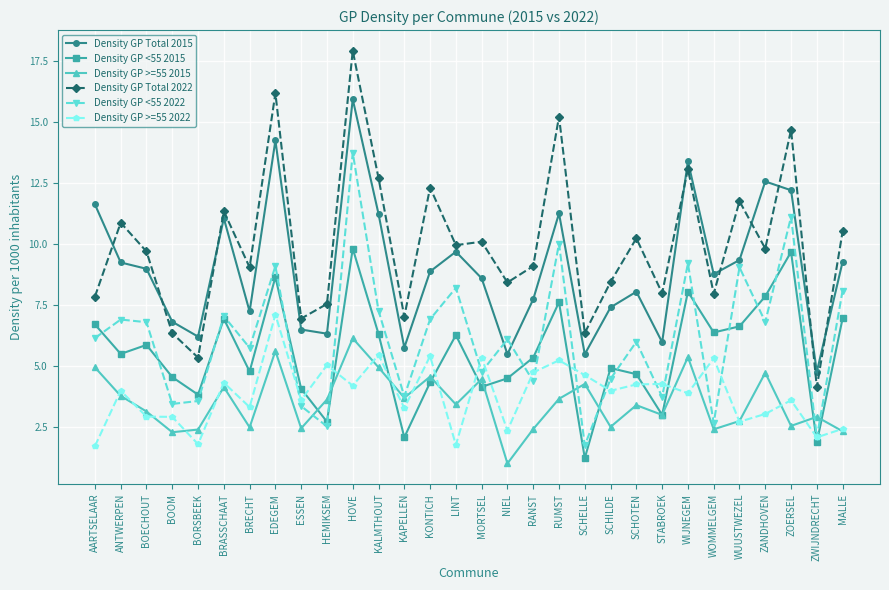

How many lines are shown in the chart?

6